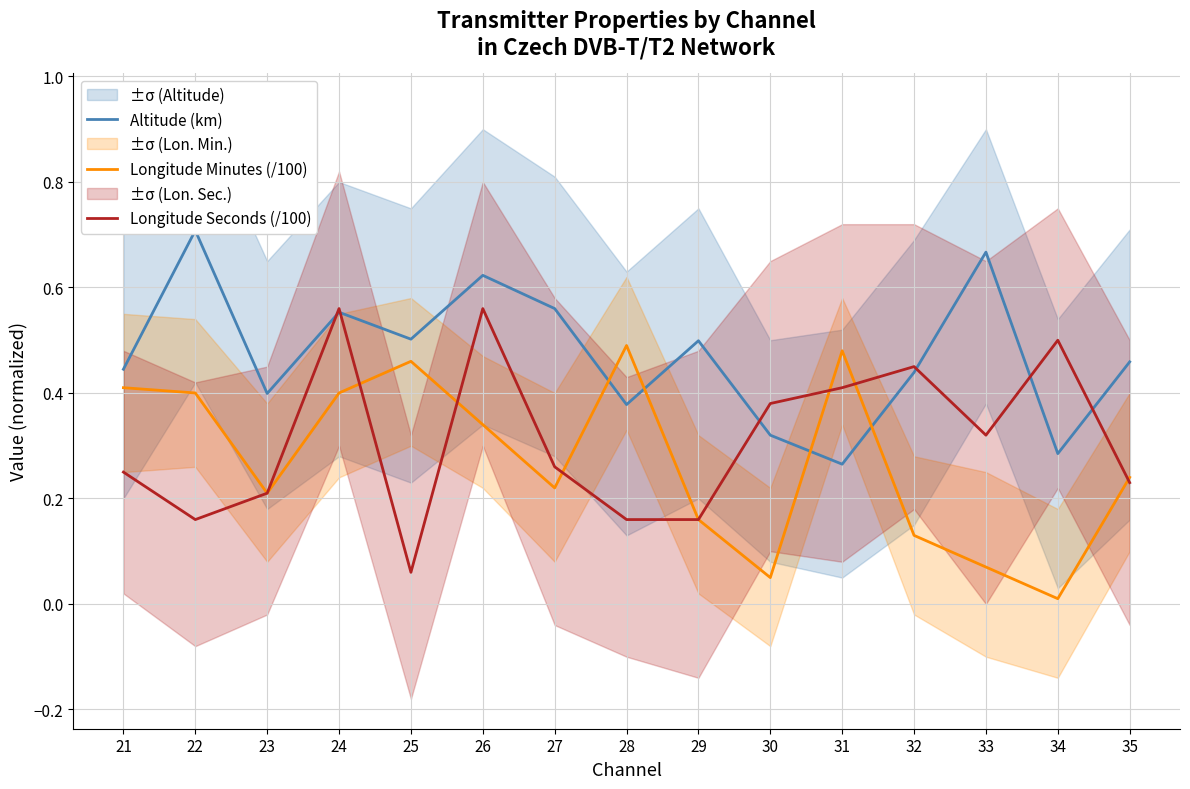

What is the difference between the maximum and minimum values in the Altitude (km) series?

0.4